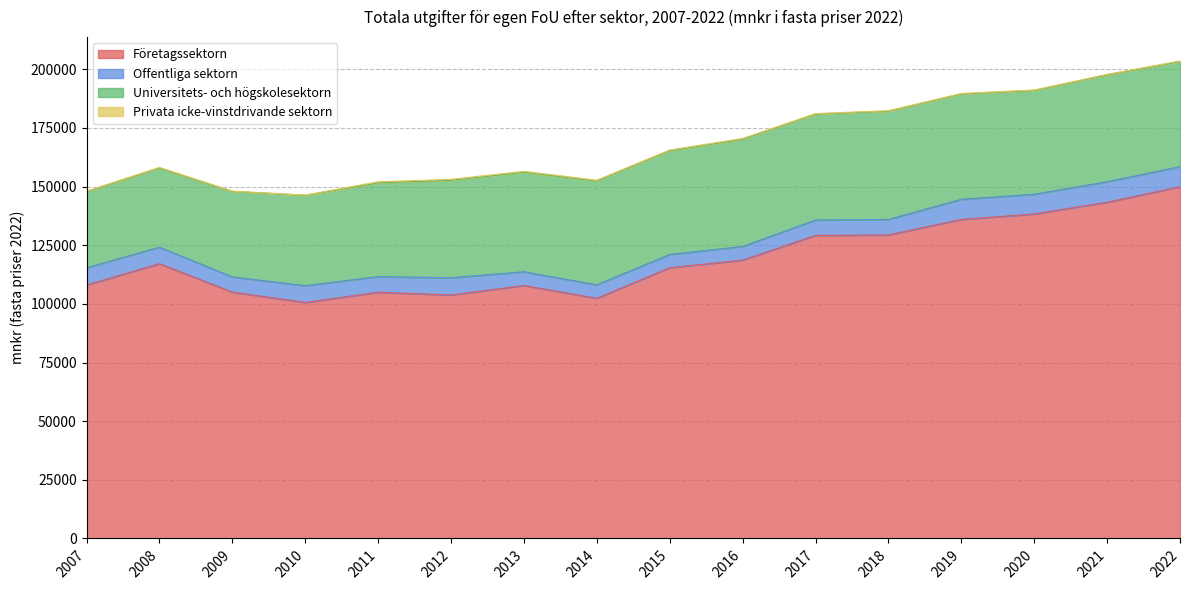

Which series has the largest total across all categories?

Företagssektorn